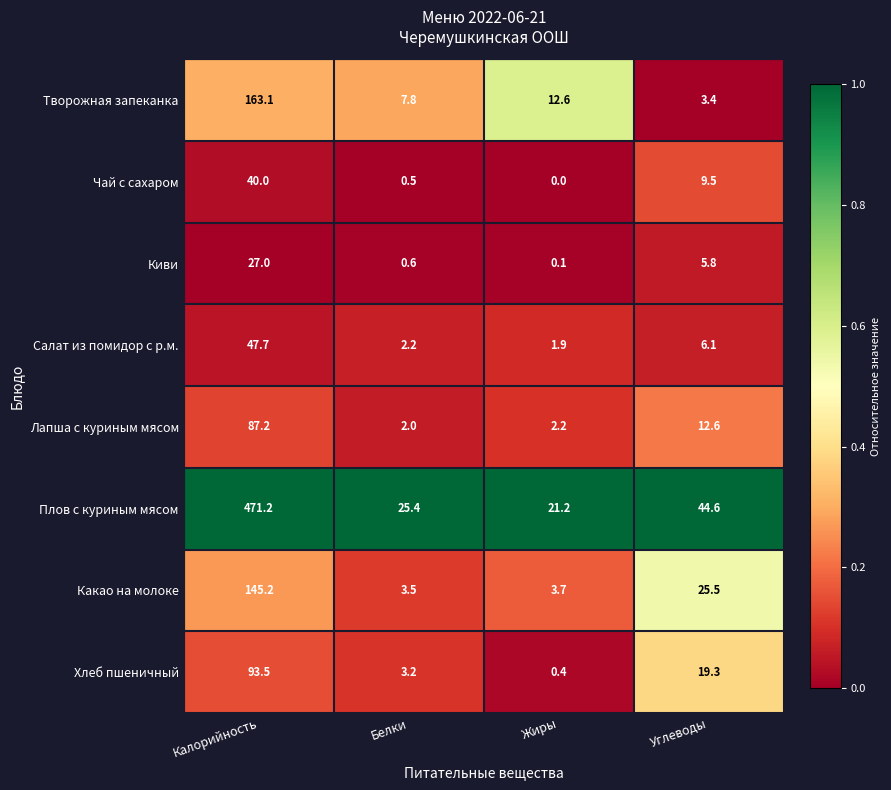

Where does the Чай с сахаром series first go above 9?

Калорийность